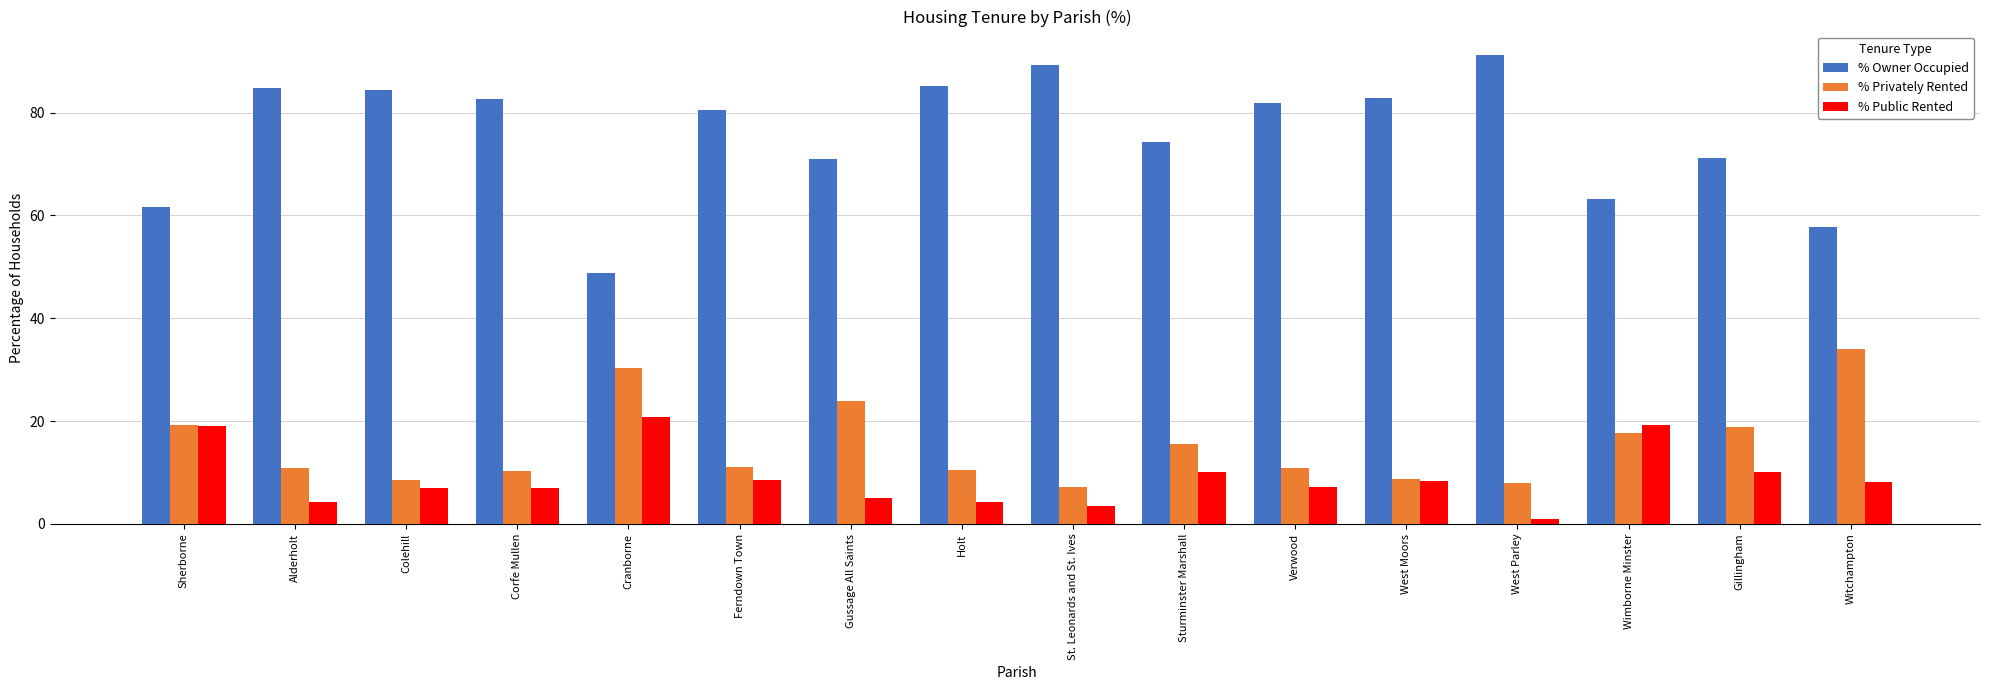

What is the difference between the highest and lowest values at Wimborne Minster?

45.5